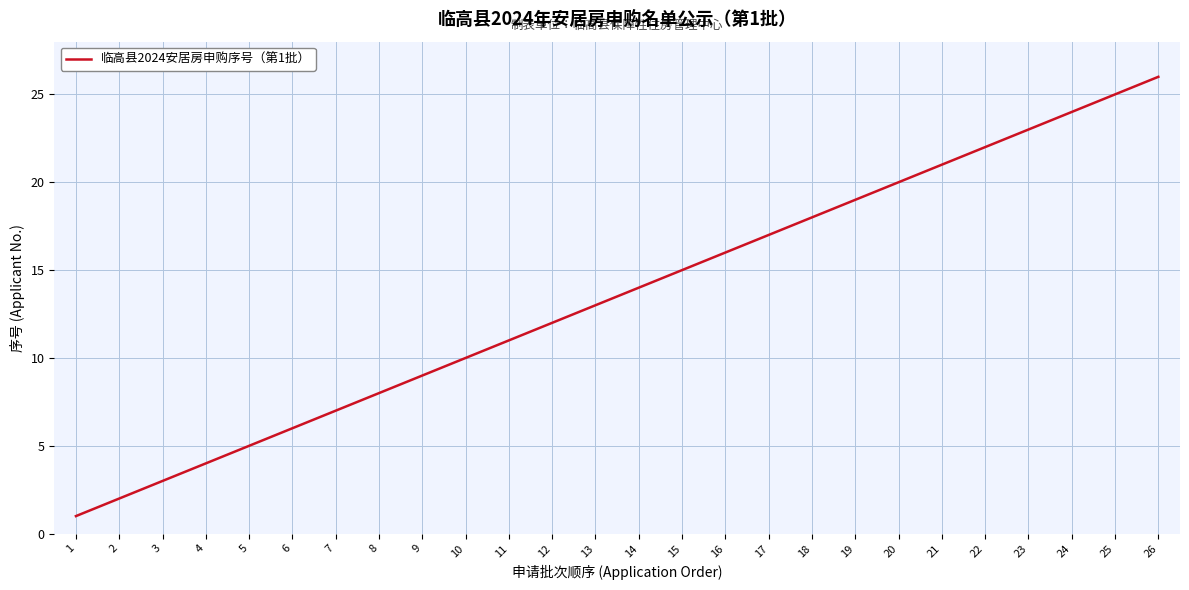

Reading right to left, list all the values displayed in this chart.

26	25	24	23	22	21	20	19	18	17	16	15	14	13	12	11	10	9	8	7	6	5	4	3	2	1